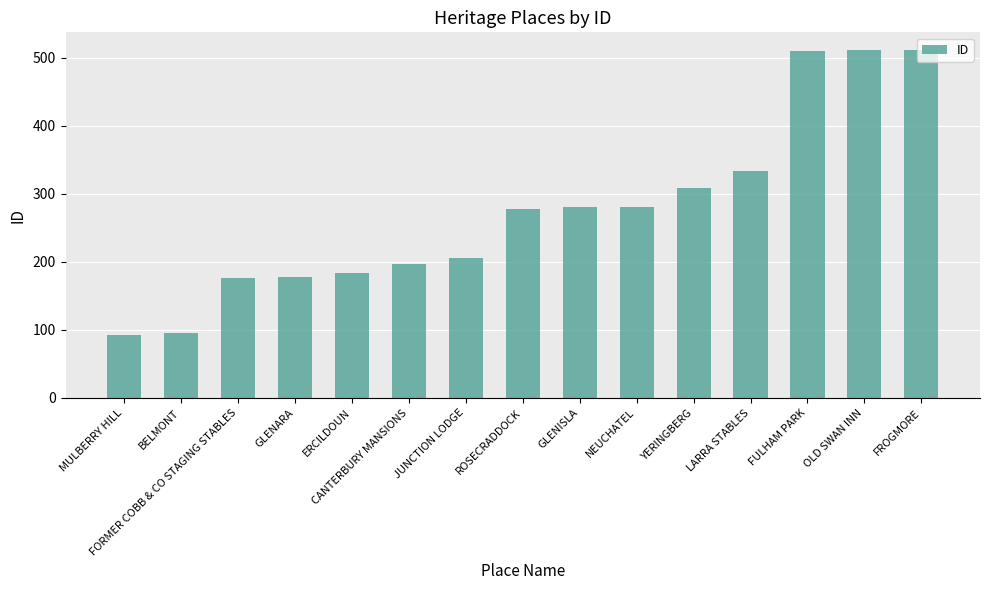

What is the average value?

276